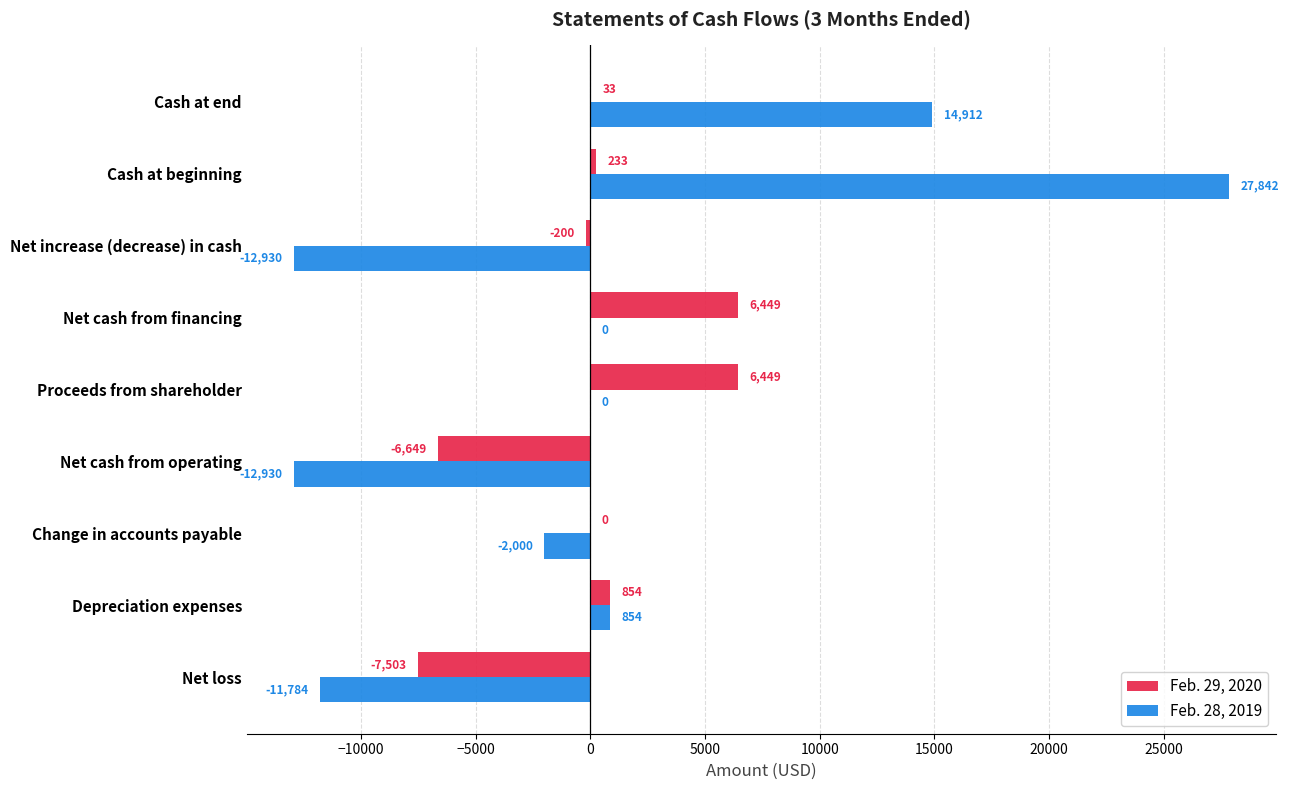

True or false: Feb. 28, 2019 has a value of -12930 at Net increase (decrease) in cash.

True